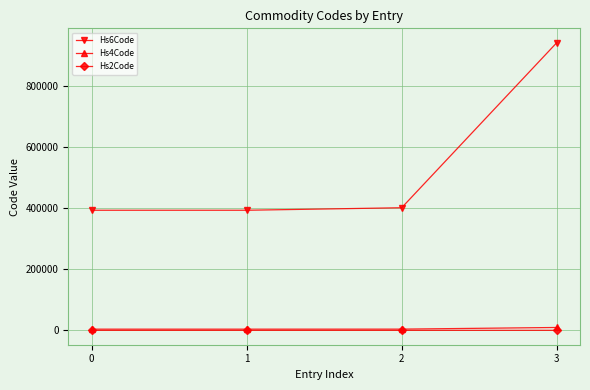

What is the value of the Hs6Code point at the 1st from the left?

392690